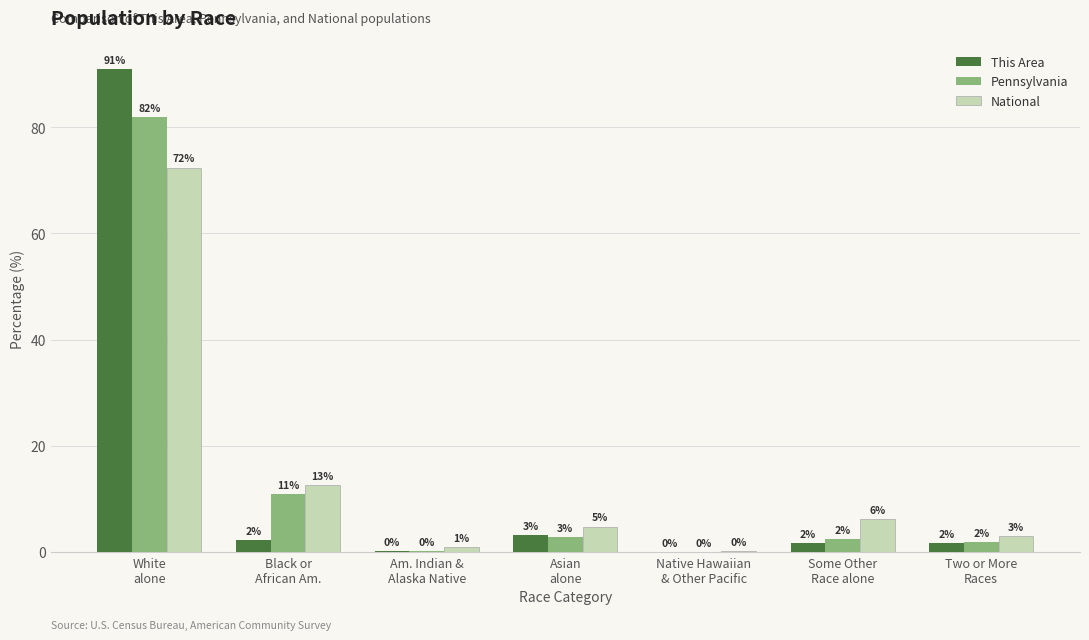

What is the difference between the second highest and second lowest values in the National series?

11.7